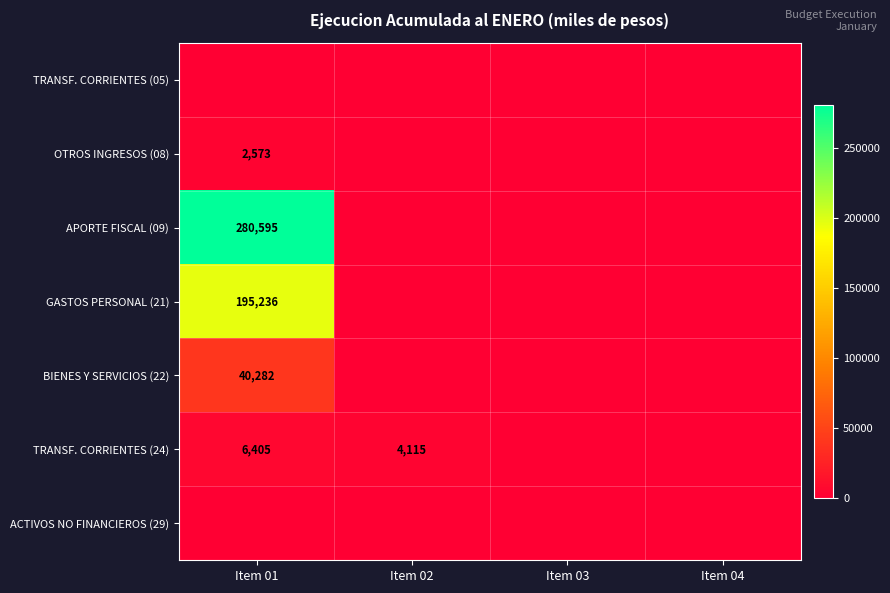

What is the difference between the highest and lowest values at Item 02?

4115